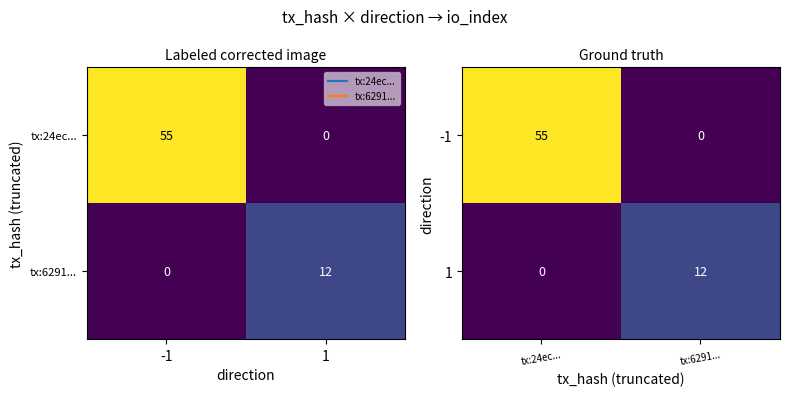

Which series has the largest total across all categories?

-1